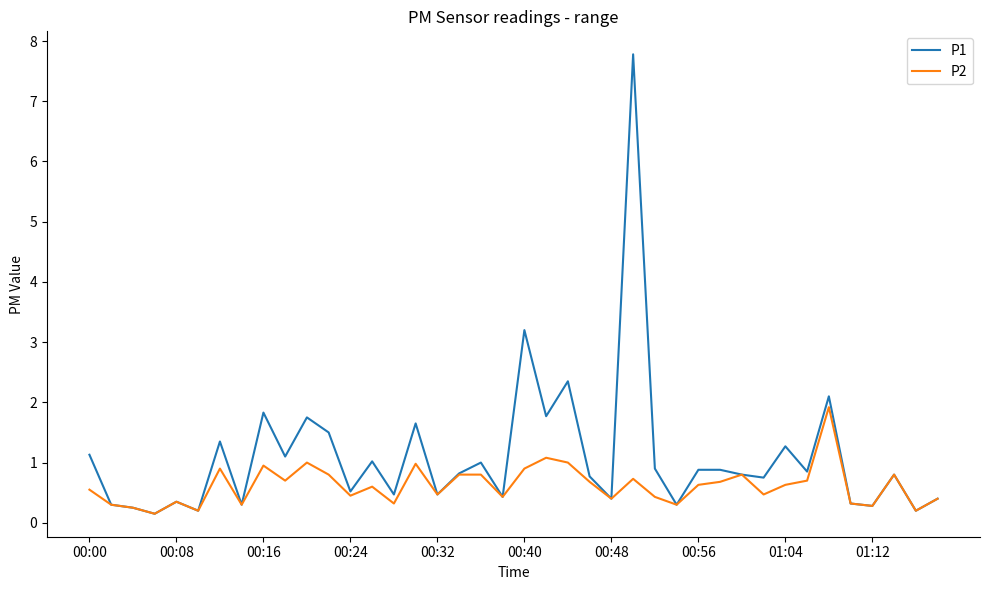

What is the maximum value for P1?

7.8